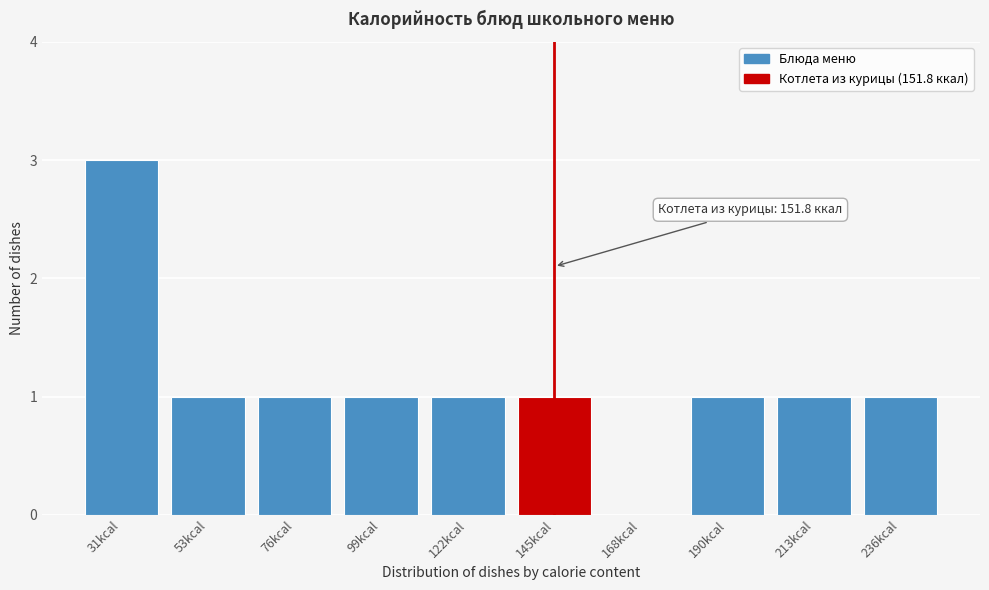

Reading right to left, extract all data points from this chart.

236kcal=1	213kcal=1	190kcal=1	168kcal=0	145kcal=1	122kcal=1	99kcal=1	76kcal=1	53kcal=1	31kcal=3